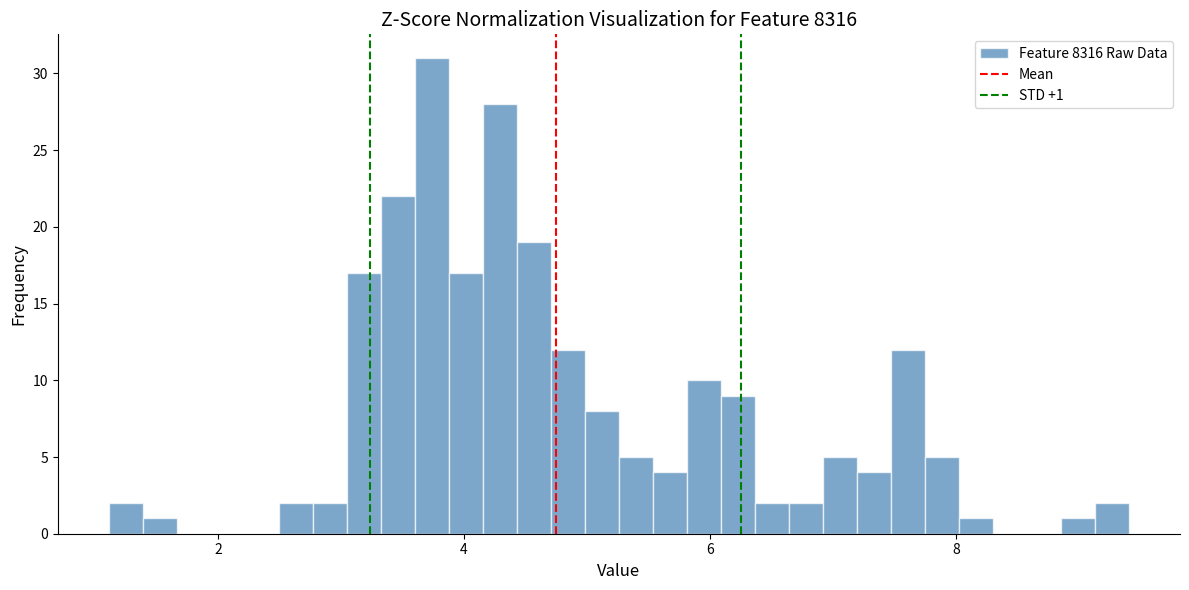

Around what value on the x-axis is the tallest bar? Give the approximate position of its centre, as read against the axis.

3.8